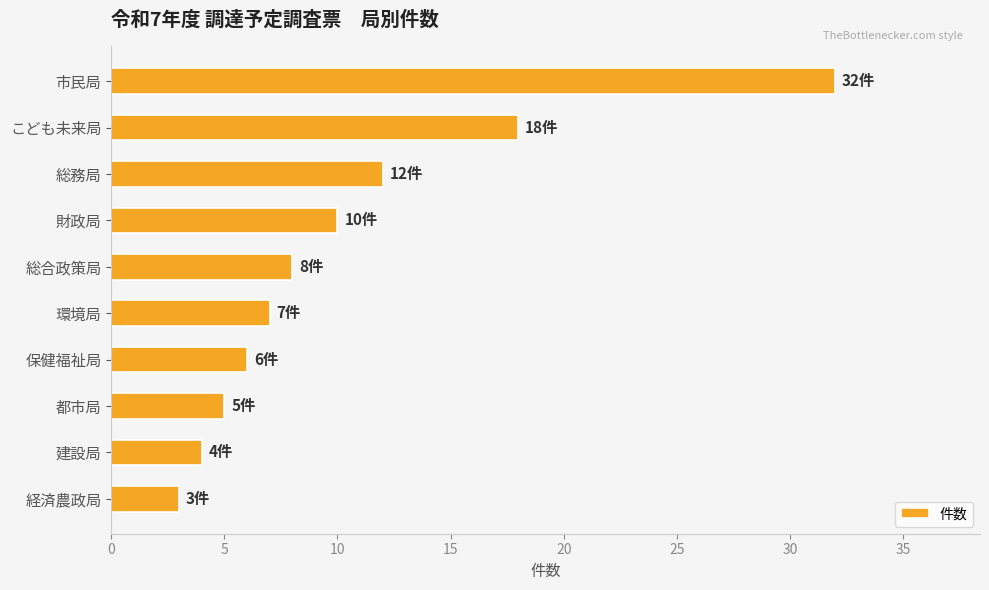

How many series are shown in this chart?

1